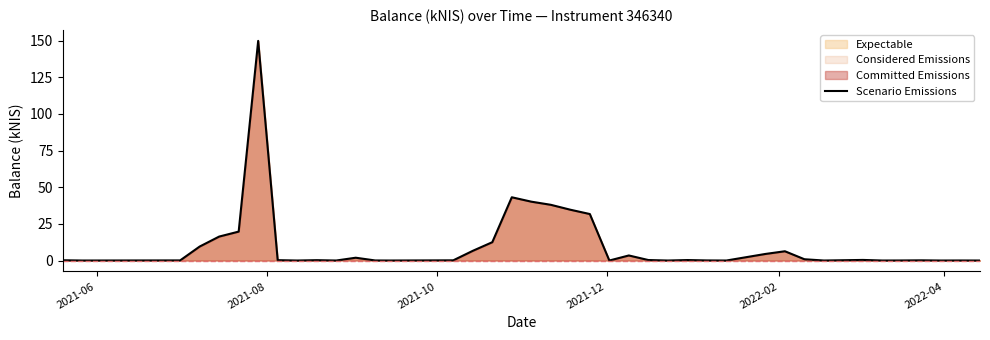

What is the maximum value shown in the chart?

149.9